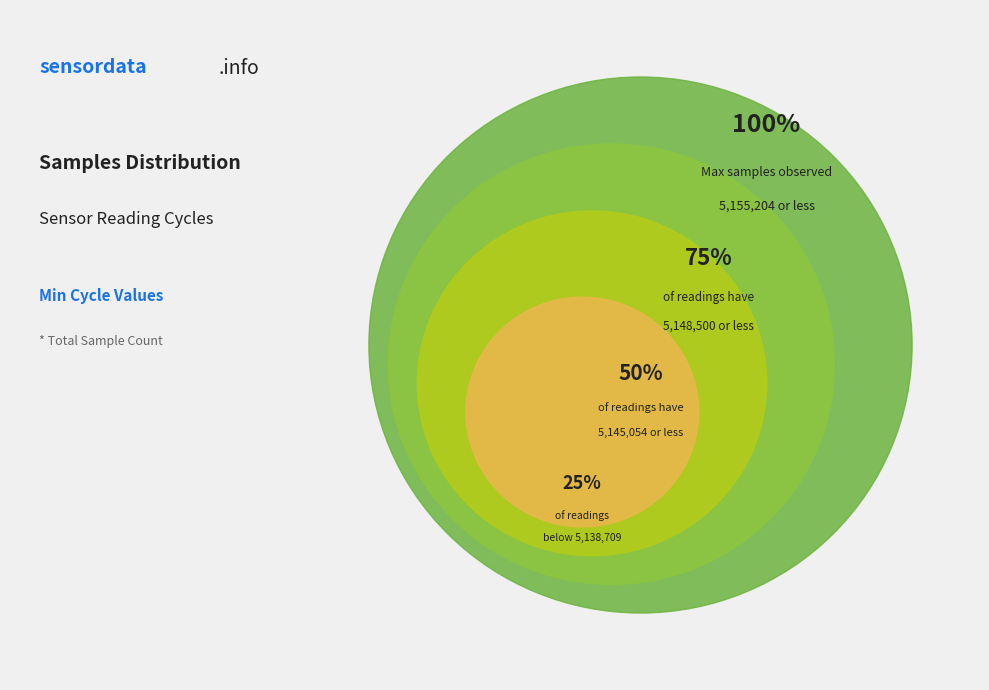

Is 19970 the majority of the pie?

No